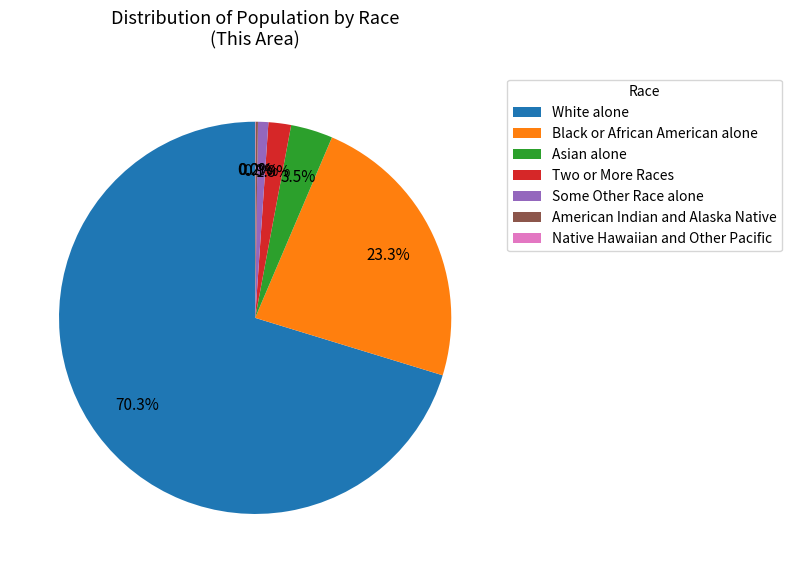

Which category has the biggest portion of the pie?

White alone